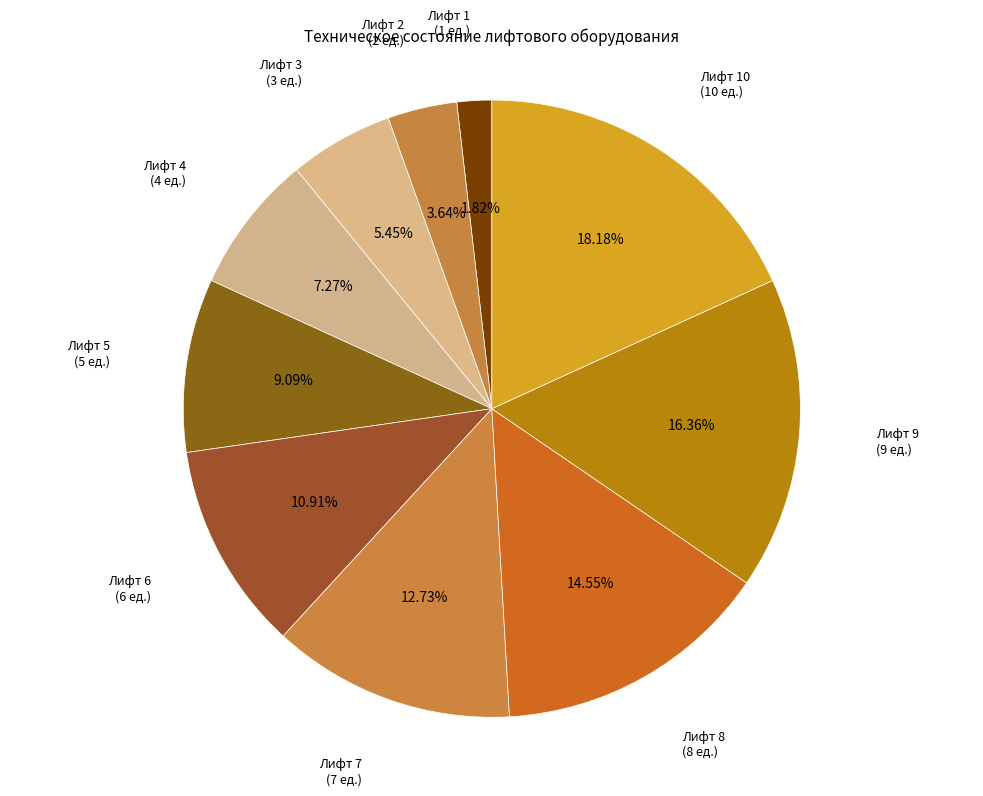

How many slices are in this pie chart?

10